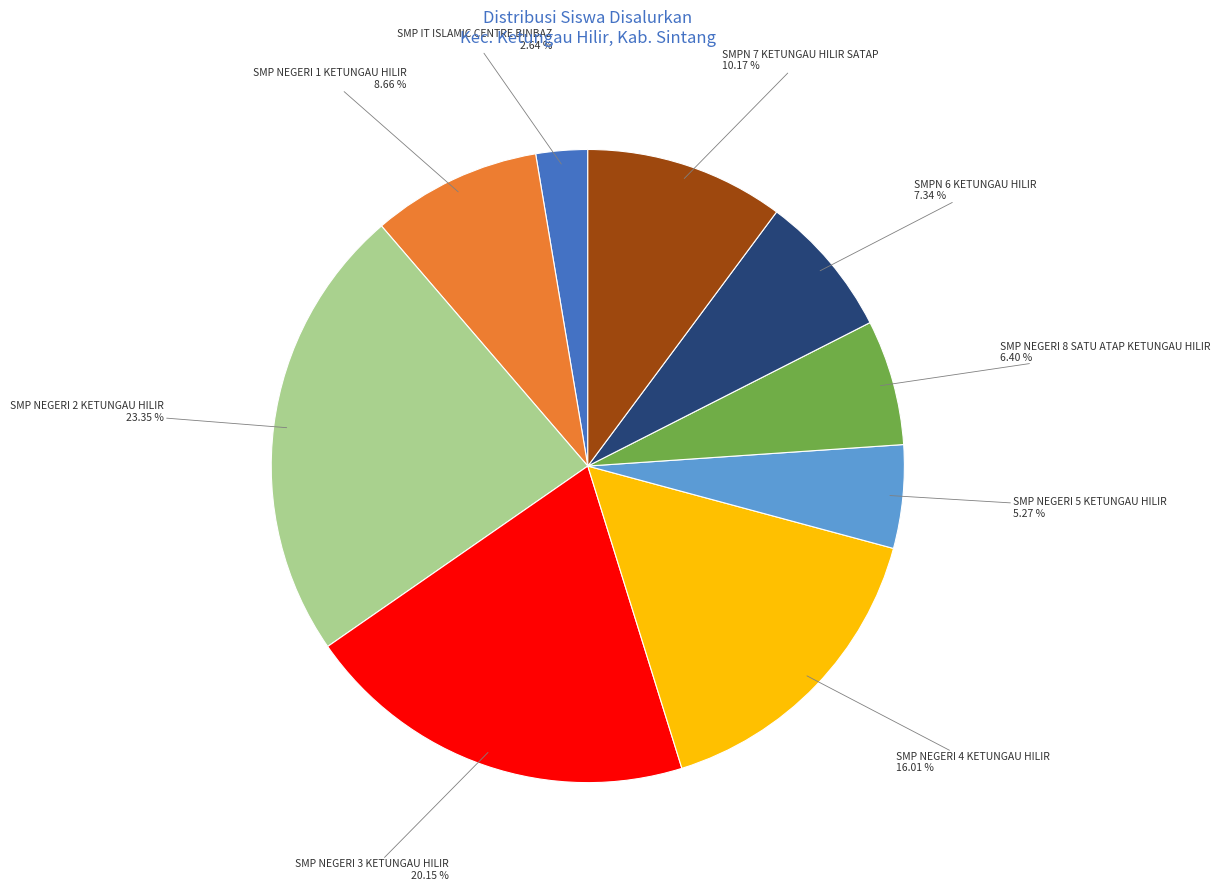

Is there a majority slice in this chart?

No